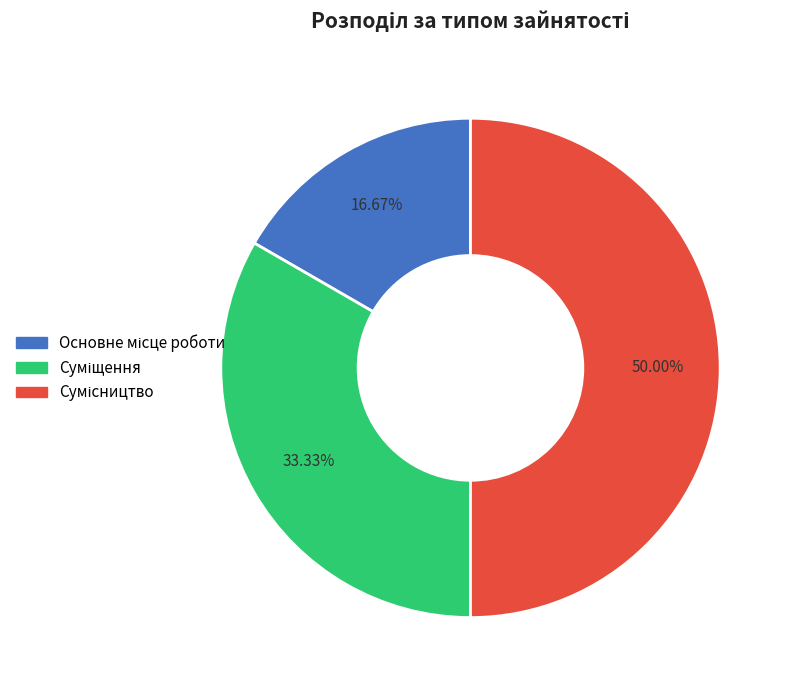

How many segments does this pie chart have?

3